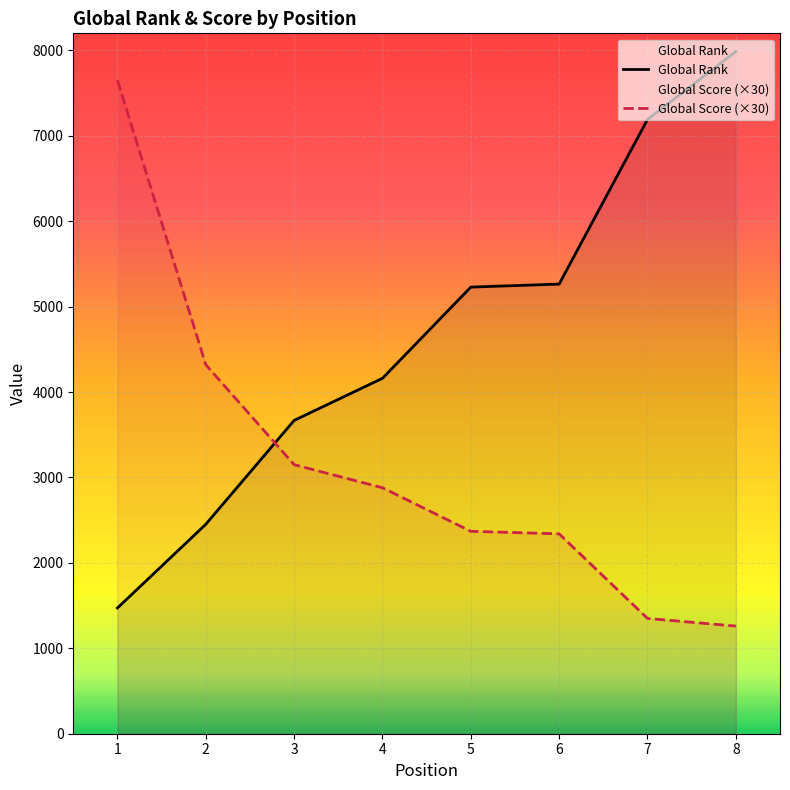

What is the difference between the second highest and minimum values in the Global Rank series?

5720